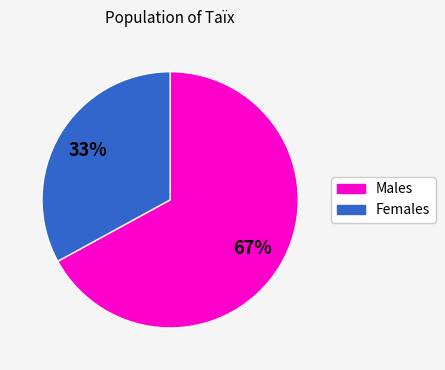

Is there any slice that represents more than half of the pie?

Yes